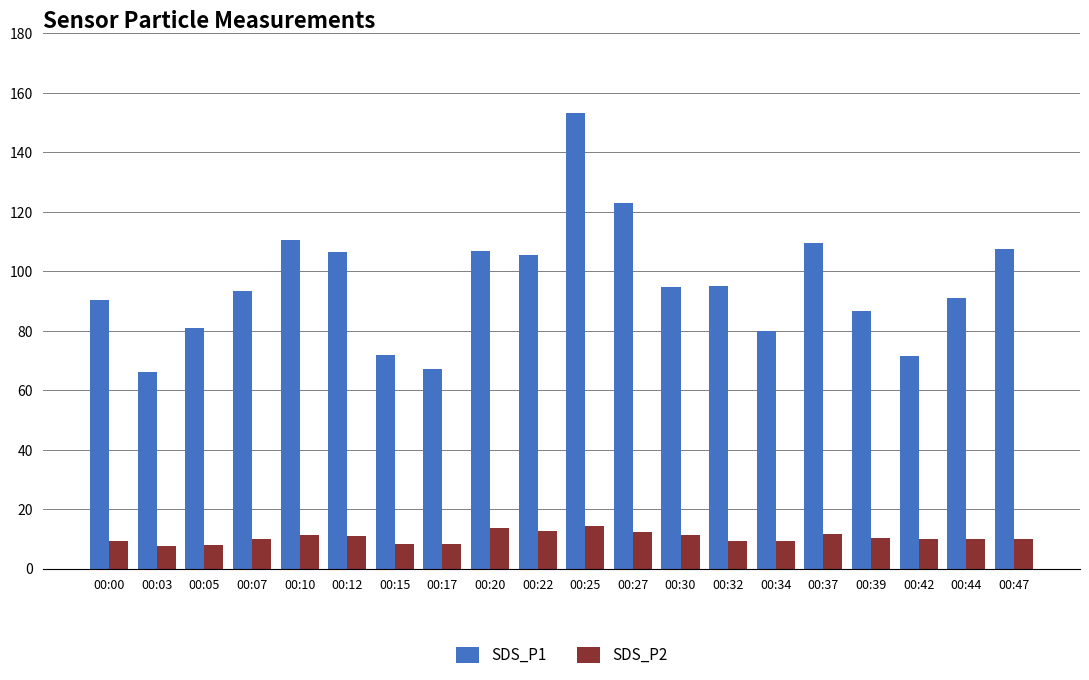

Which series changed the most between 00:00 and 00:22?

SDS_P1